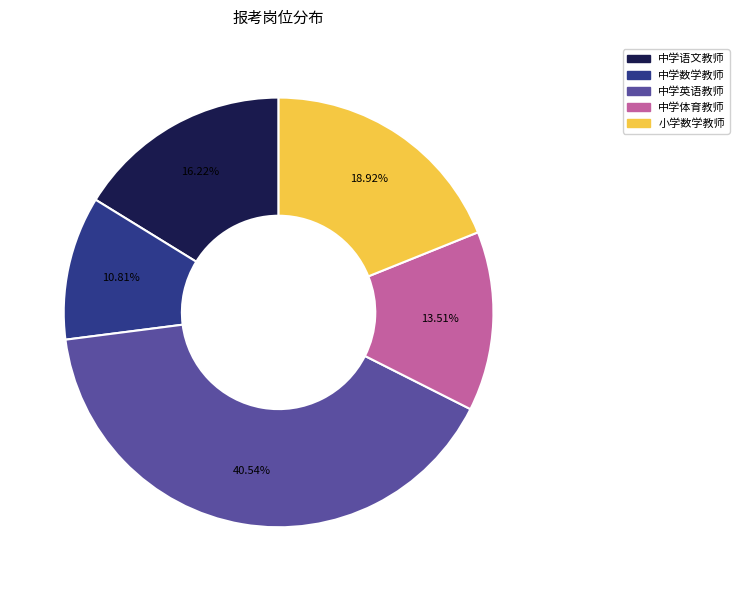

What percentage is the 中学体育教师 slice, to the nearest percent?

14%